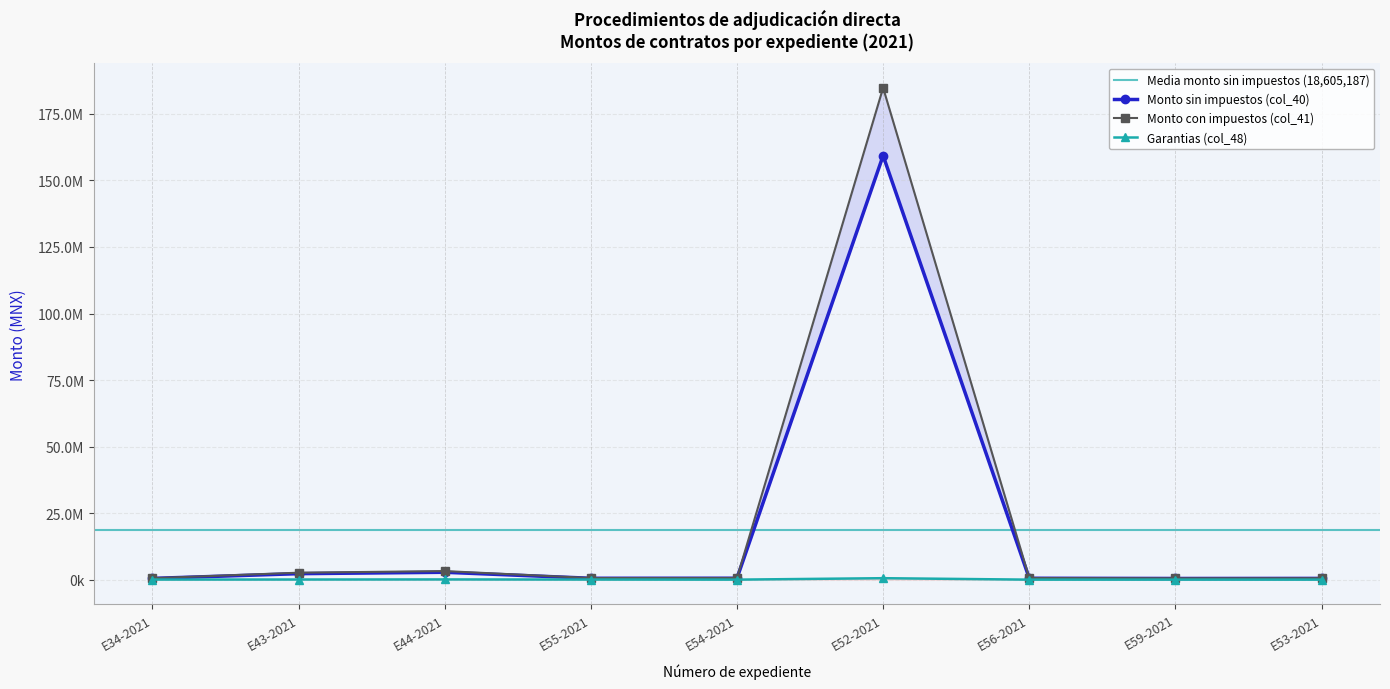

How many values in the Monto sin impuestos (col_40) series exceed 546316?

5